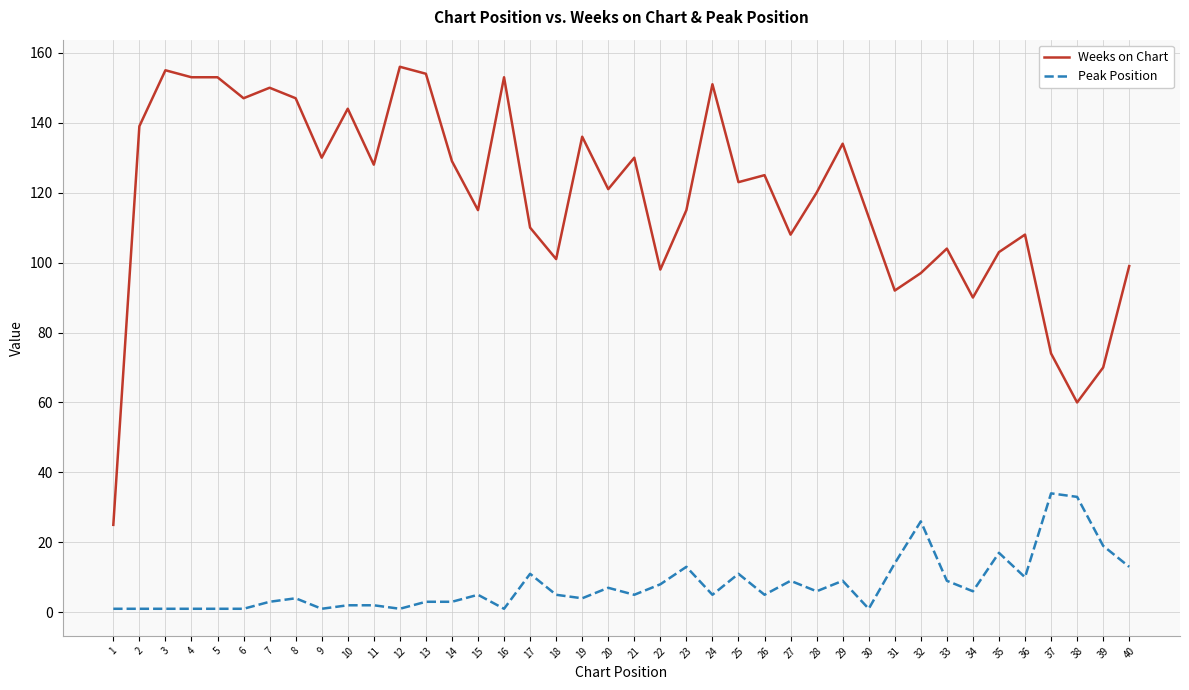

True or false: Weeks on Chart has more than 2 points higher than both neighbors.

True